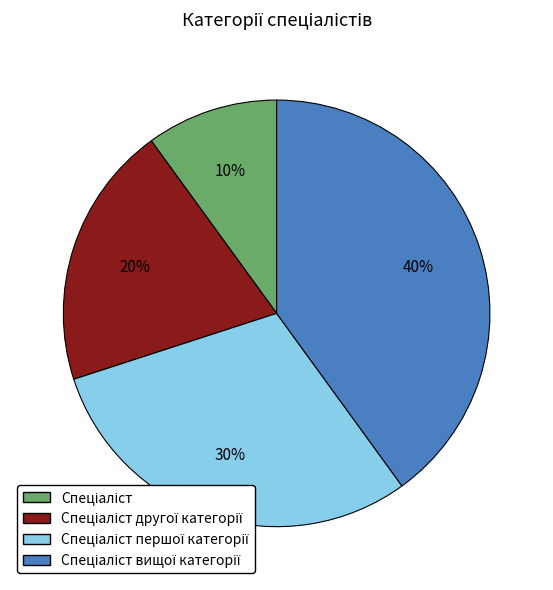

Is there a majority slice in this chart?

No